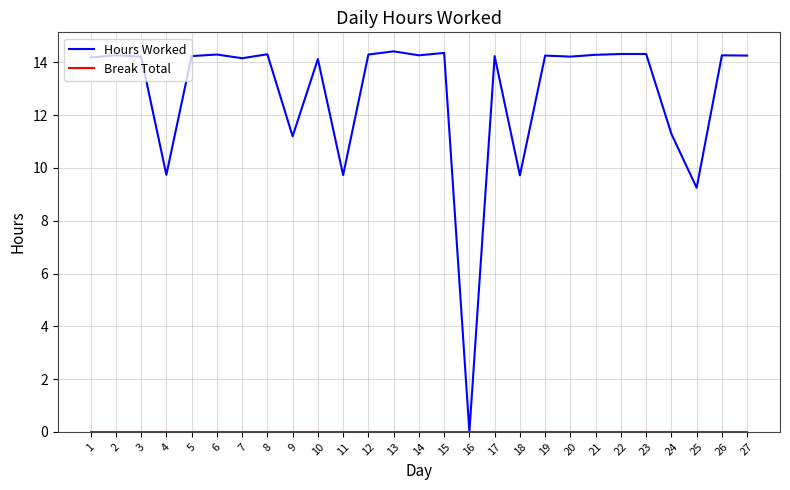

How many values in Hours Worked are above zero?

26